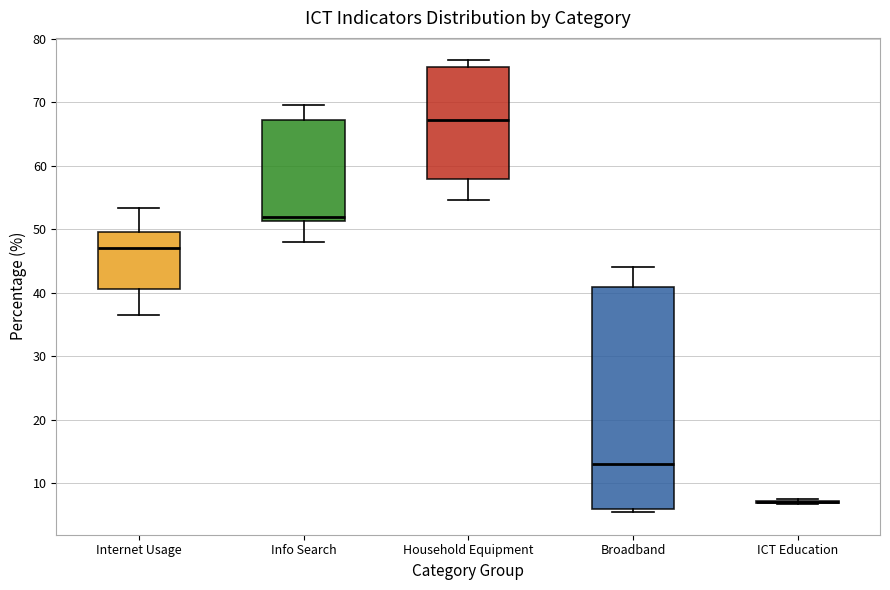

Reading left to right, transcribe this box plot: for each box, give where its median line is, the range the box spans, and where its two whiskers end, as read against the y-axis. The values are not printed on the chart, so give them approximately, as read against the axis.

Internet Usage: median 47, box 41 to 50, whiskers 37 to 53
Info Search: median 52, box 51 to 67, whiskers 48 to 70
Household Equipment: median 67, box 58 to 76, whiskers 55 to 77
Broadband: median 13, box 6 to 41, whiskers 5 to 44
ICT Education: box collapsed to a line at 7, whiskers 7 to 8